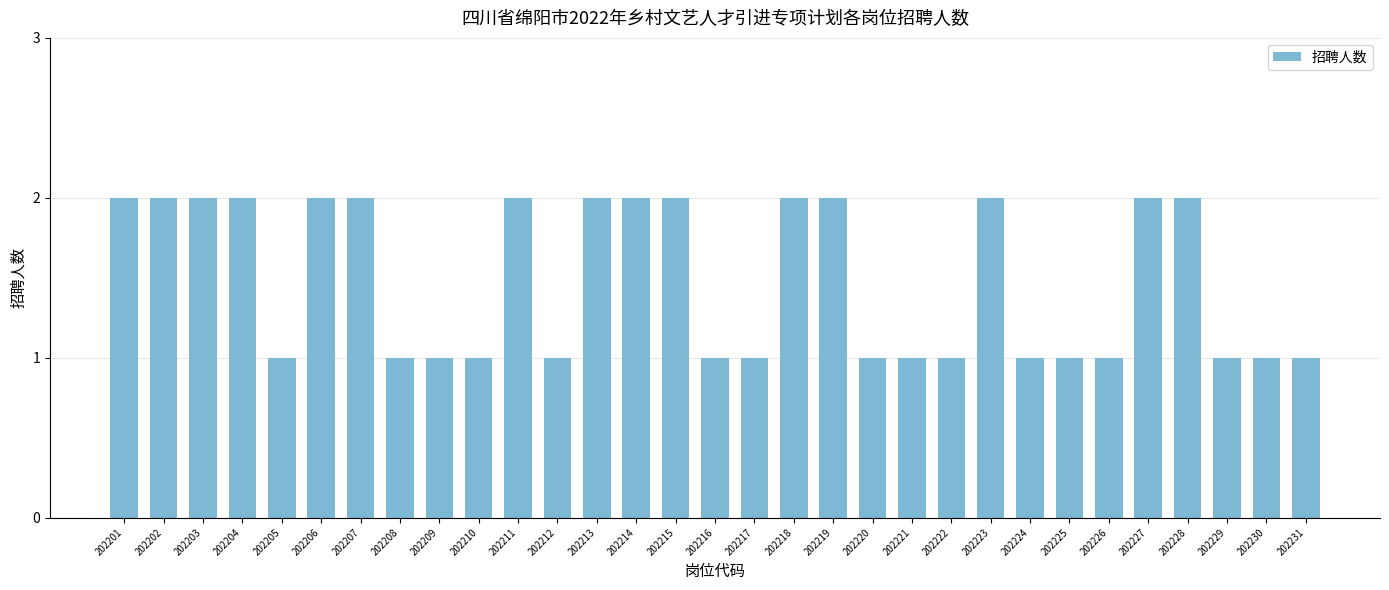

Are the bars horizontal?

No